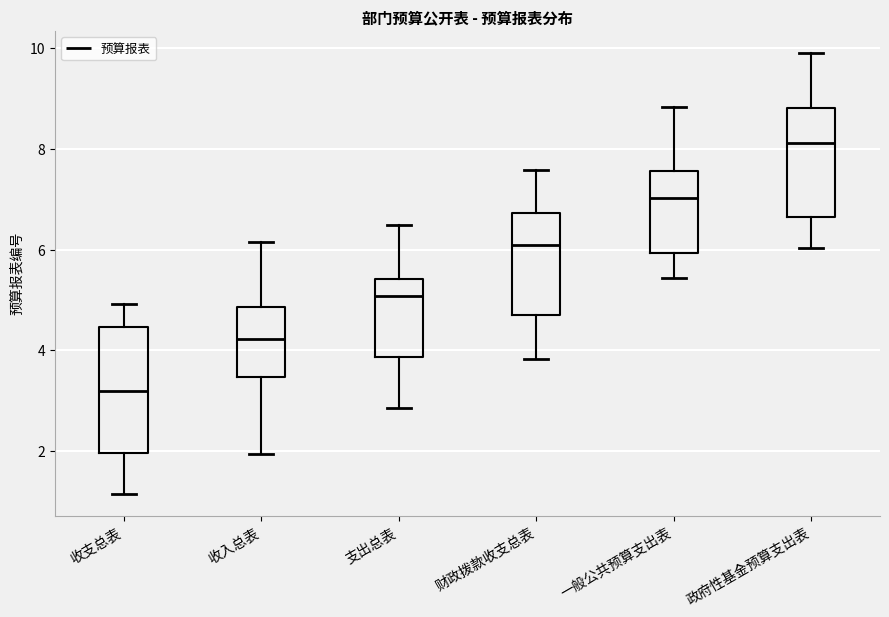

Where does the median line of the box for 支出总表 sit on the y-axis? The values are not printed on the chart, so give them approximately, as read against the axis.

5.0